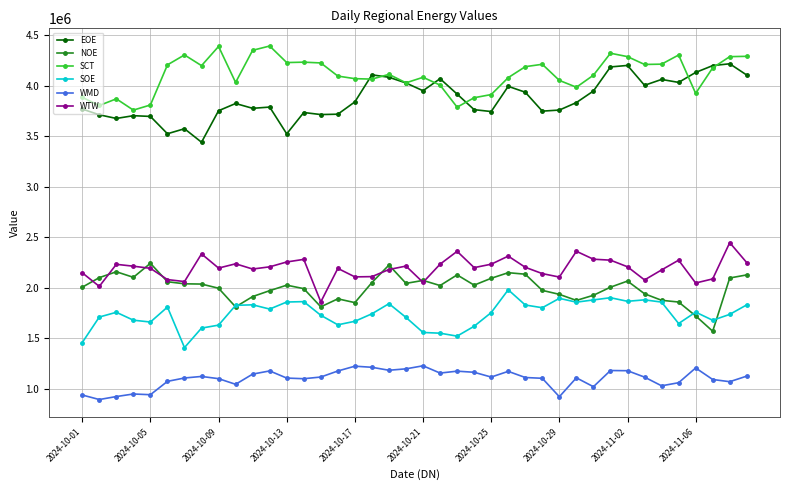

True or false: SOE has more than 0 interior local peaks.

True